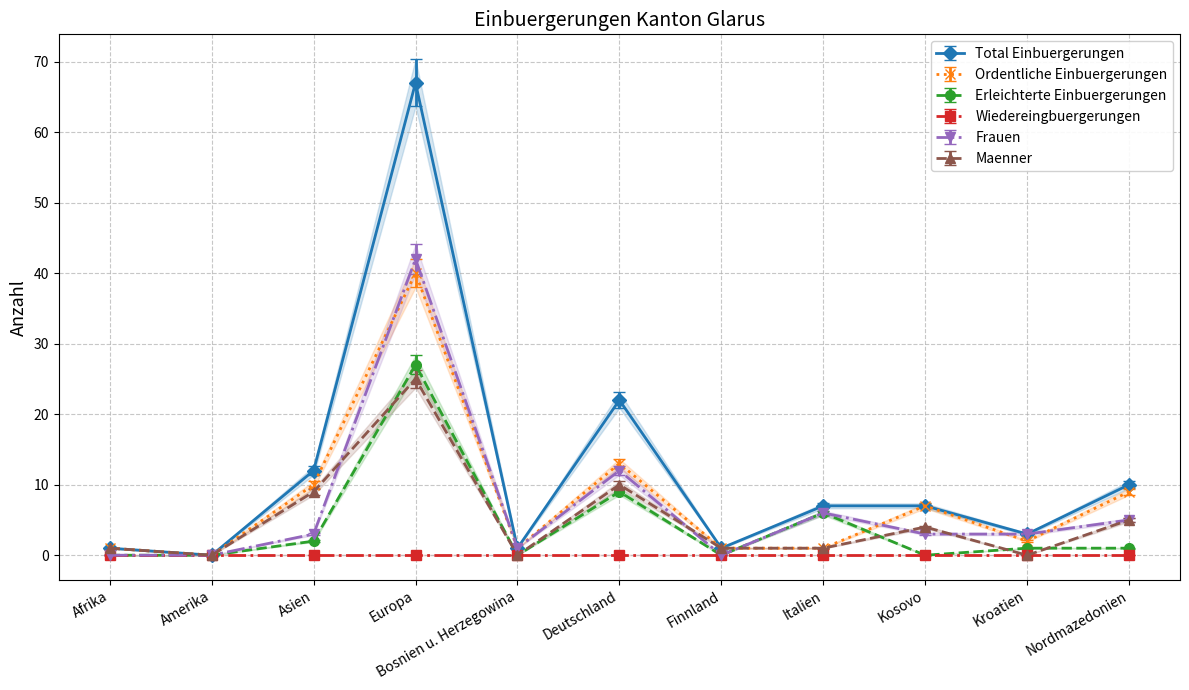

What is the greatest value displayed?

67.0